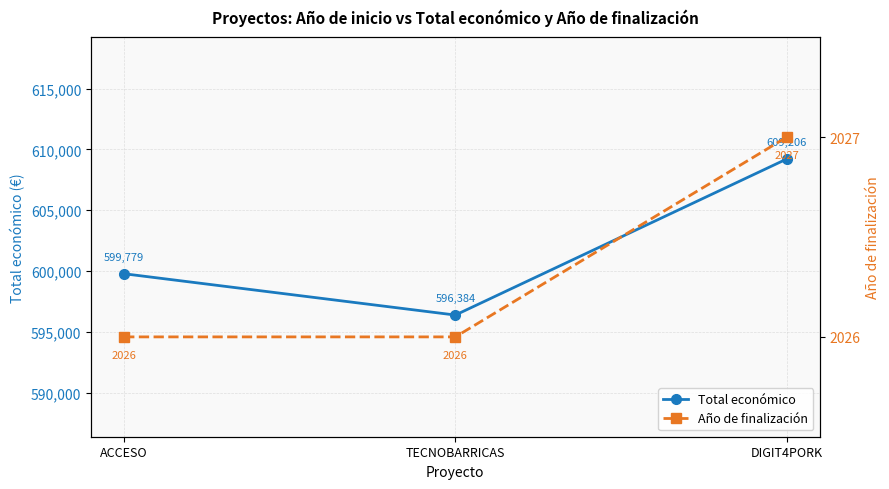

At how many categories does at least one series exceed 346540?

3